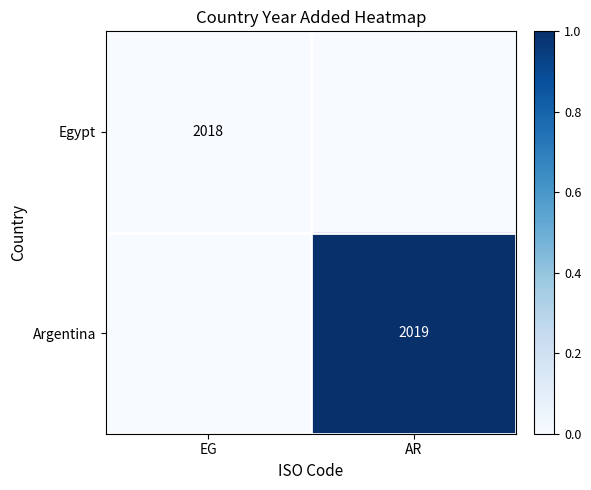

Is it true that Egypt equals 3332 at EG?

False